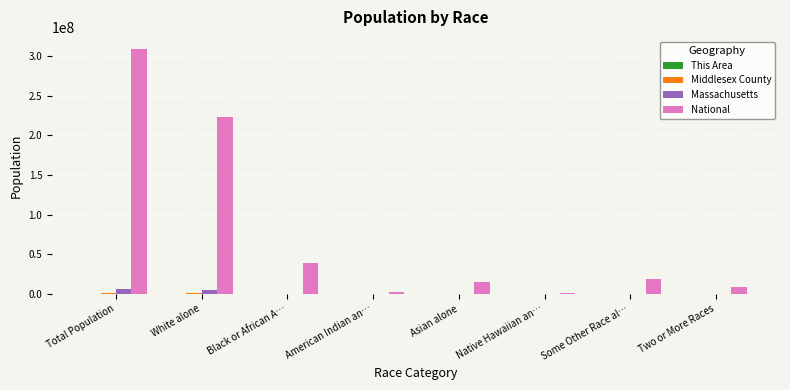

At which label is National closest to 154642775?

White alone